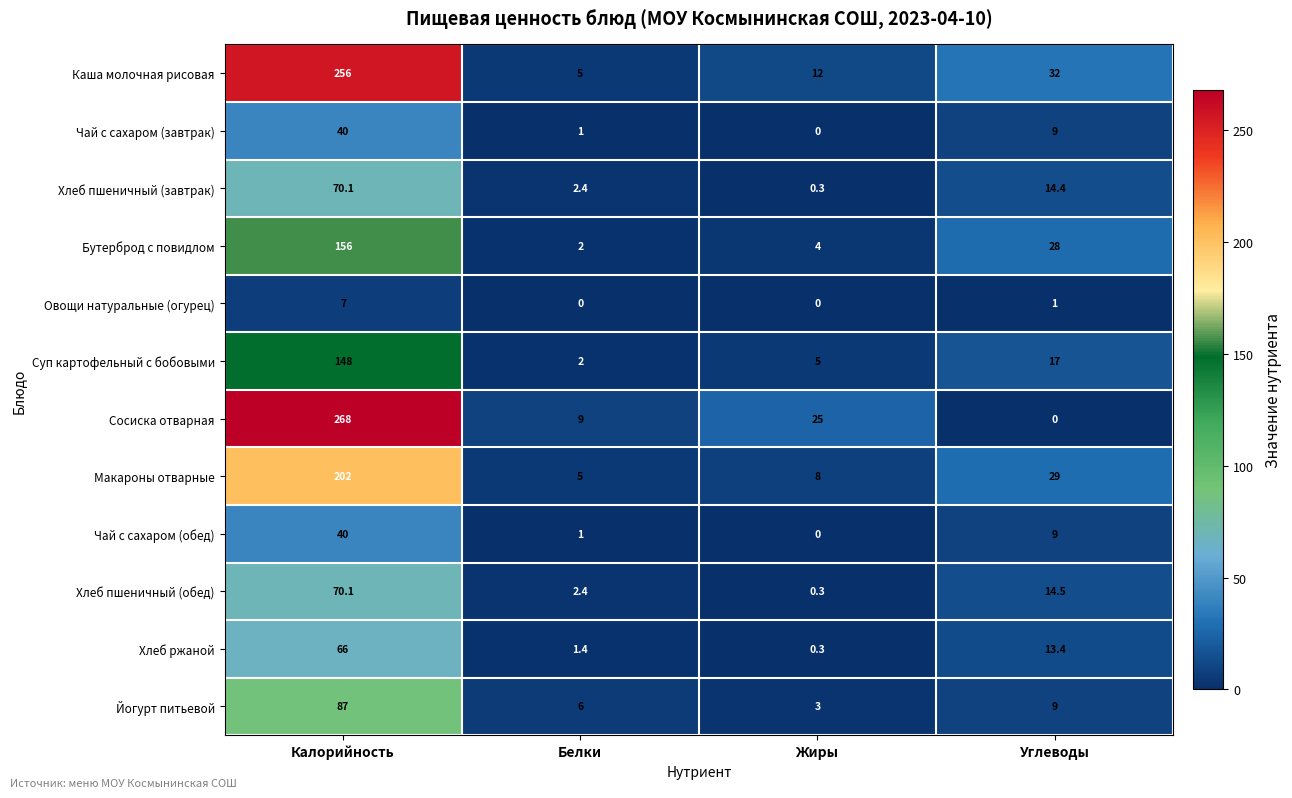

How many categories are shown in the chart?

4